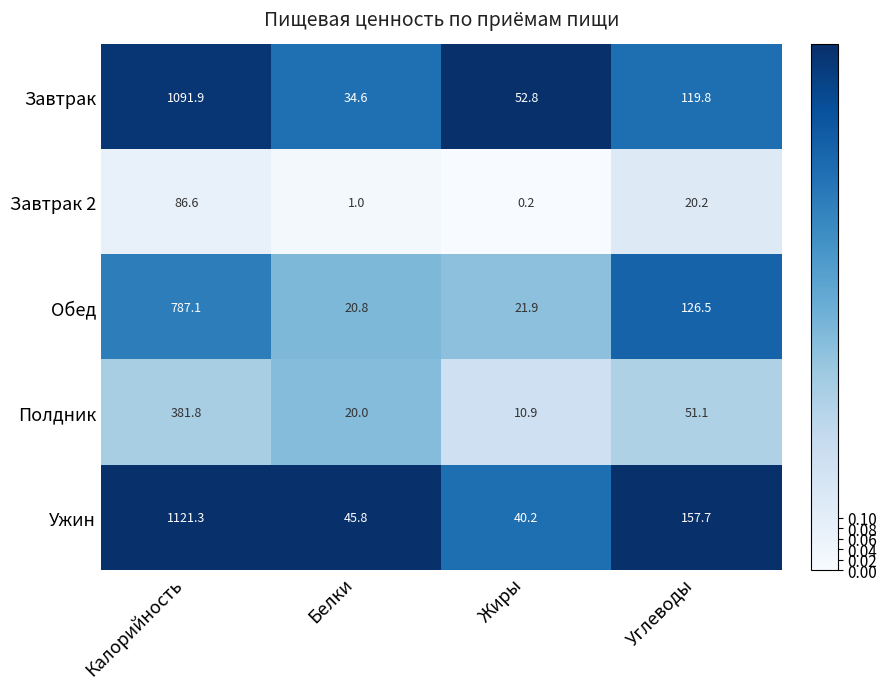

Rank the series at Калорийность from highest to lowest value.

Ужин, Завтрак, Обед, Полдник, Завтрак 2